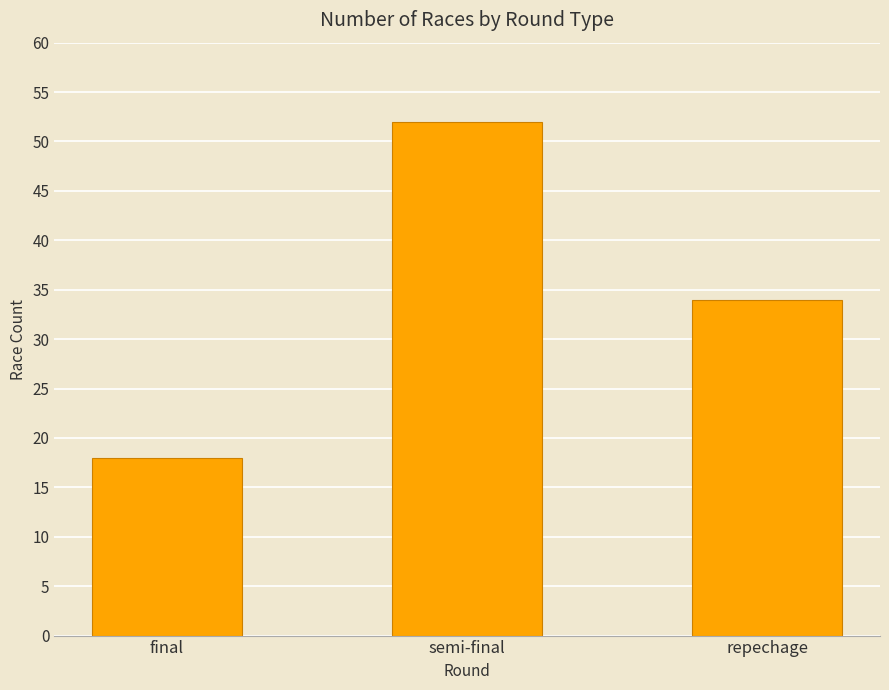

Is it true that the value at semi-final is 70?

False